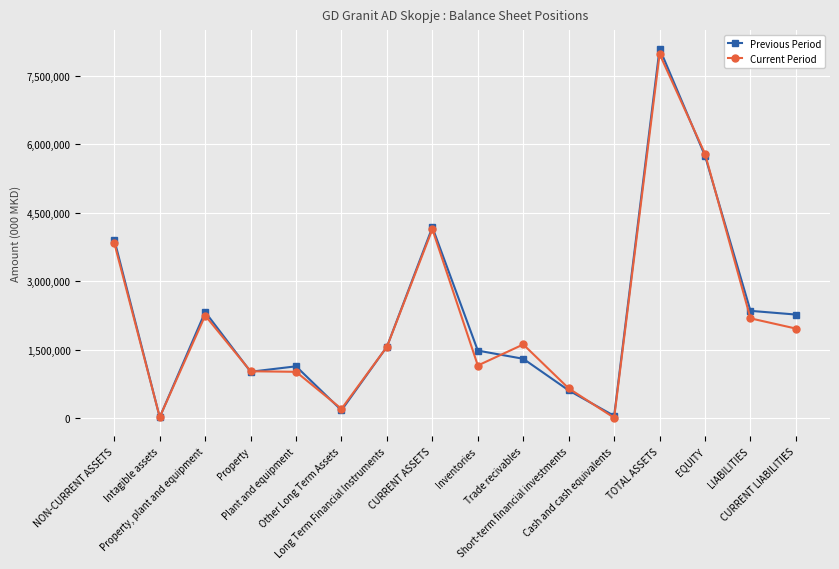

What is the minimum value shown in the chart?

9298